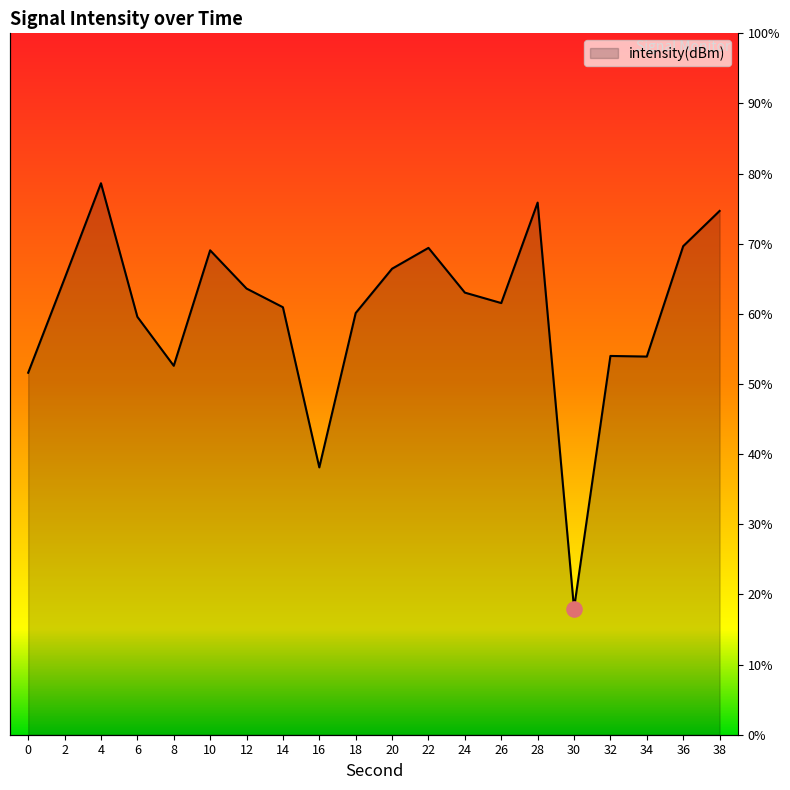

Between 26 and 20, which is larger?

20